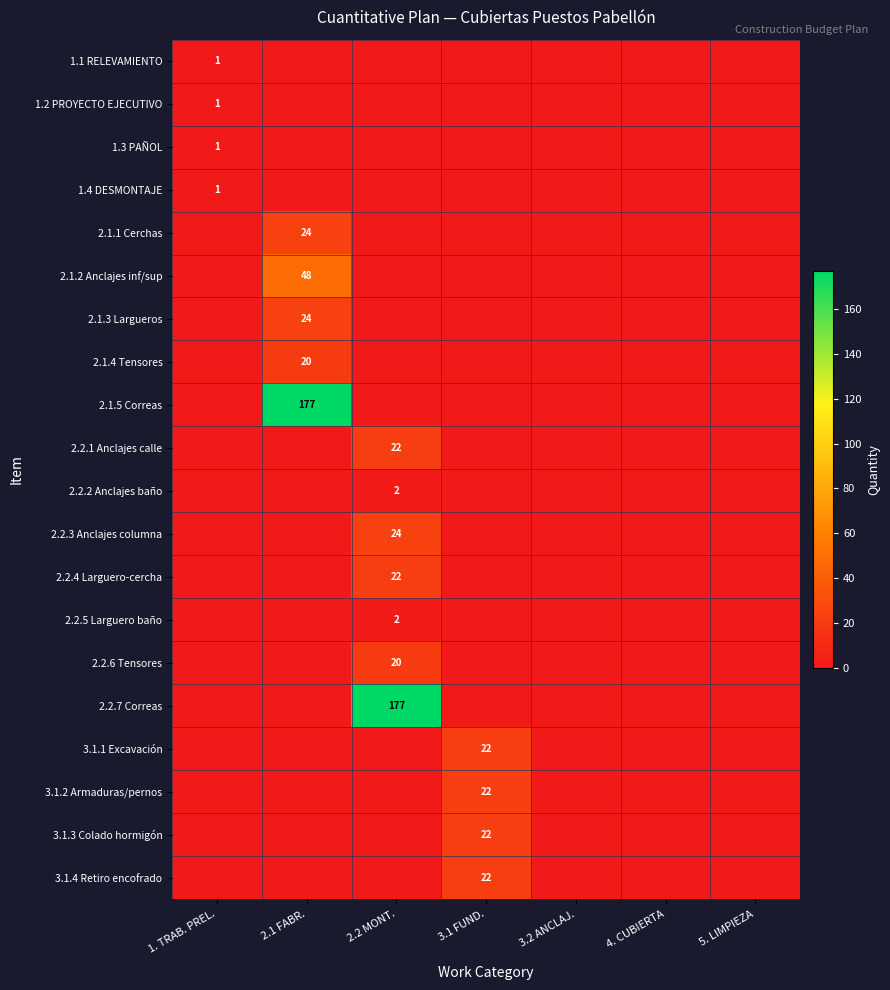

True or false: 2.2.4 Larguero-cercha has a value of 22 at 2.2 MONT..

True